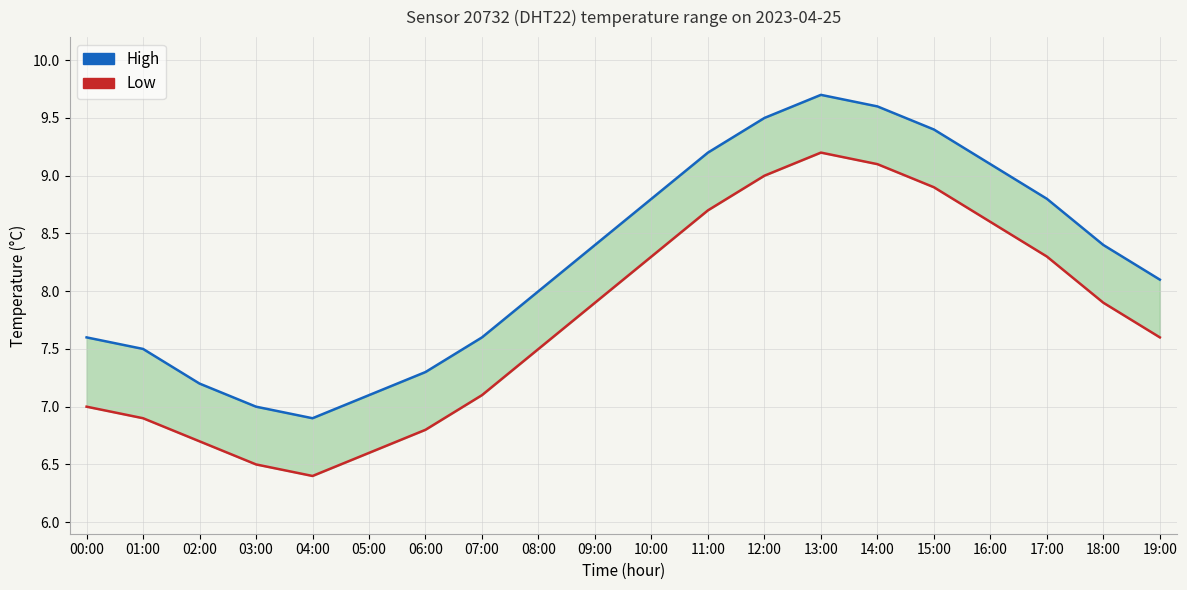

Is it true that High equals 11.6 at 05:00?

False